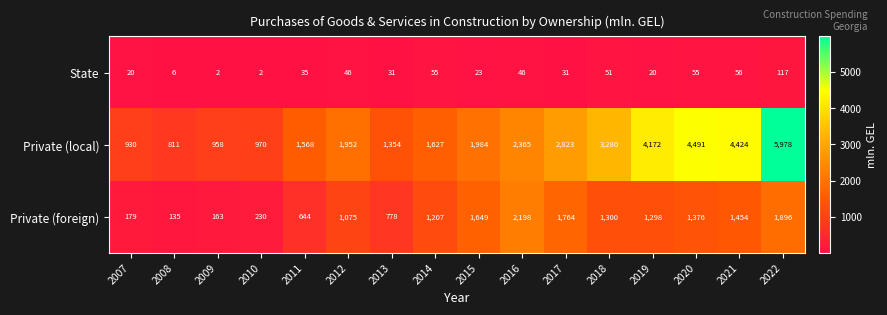

What is the difference between the Private (foreign) values at 2008 and 2015?

1514